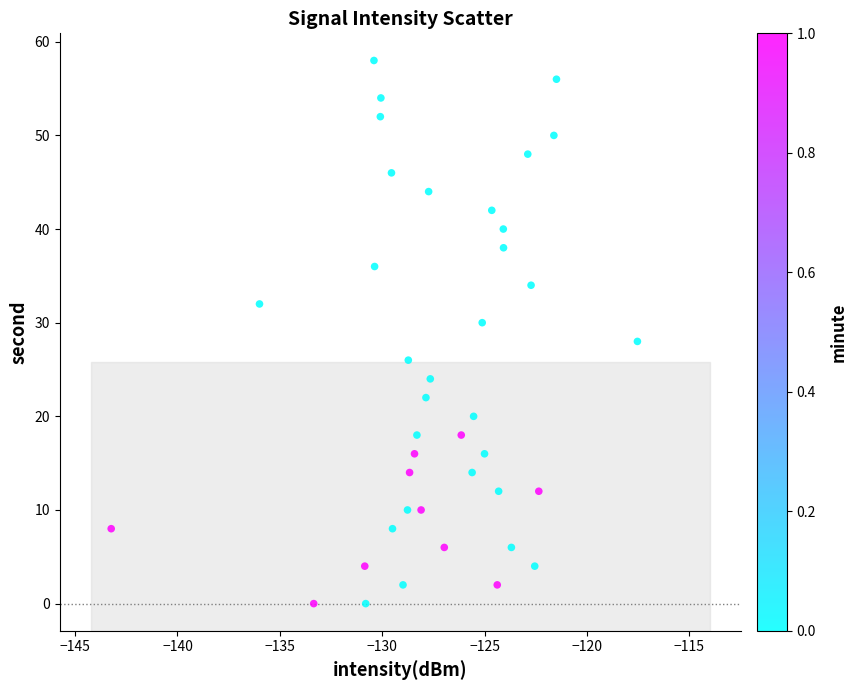

What is the range of Y values (max minus min)?

58